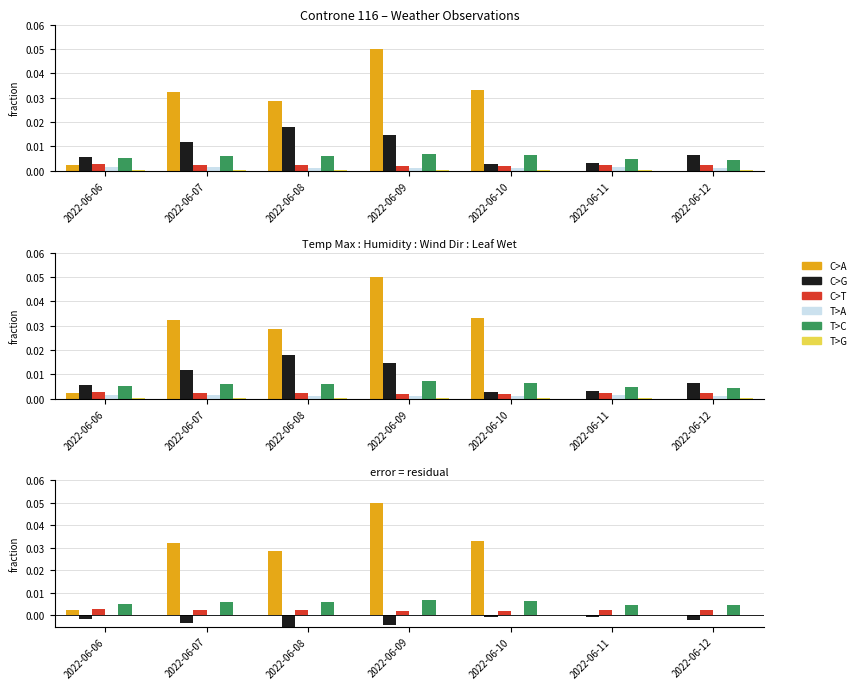

Are the bars horizontal?

No